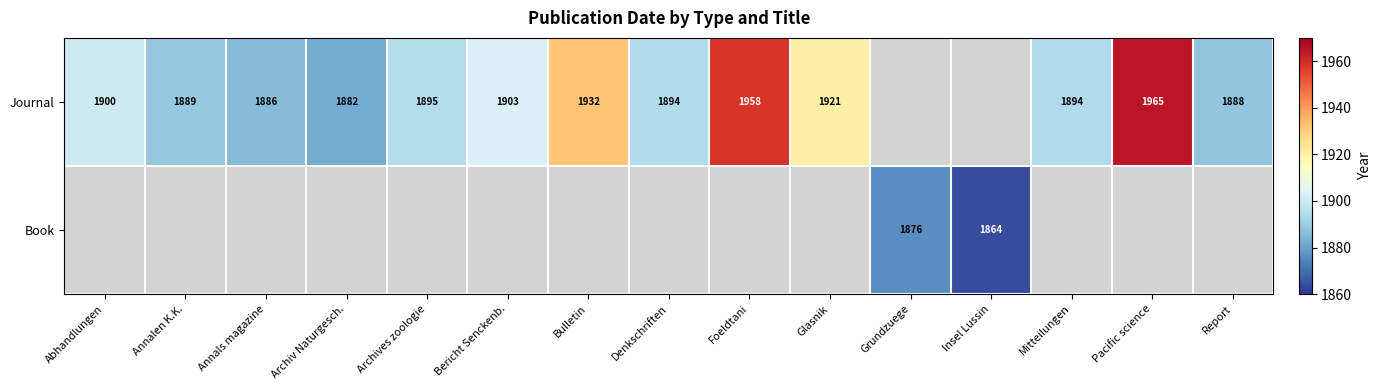

True or false: Journal has a value of 586 at Bericht Senckenb..

False